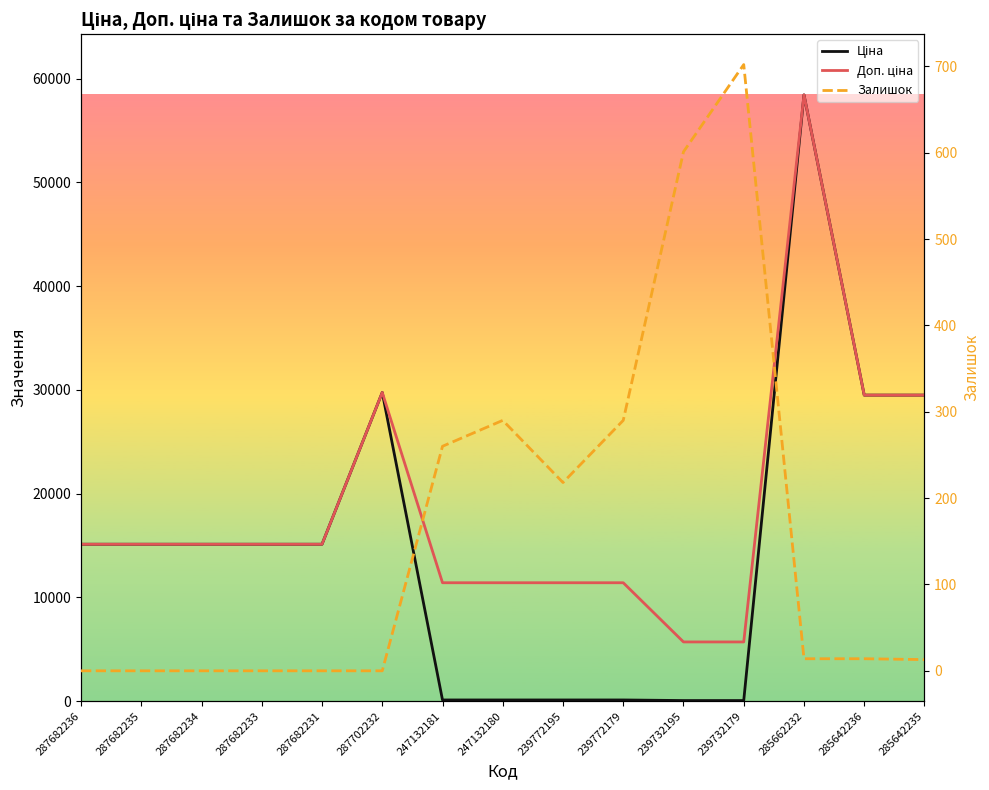

The value of Залишок at 287702232 is 406.4. True or false?

False